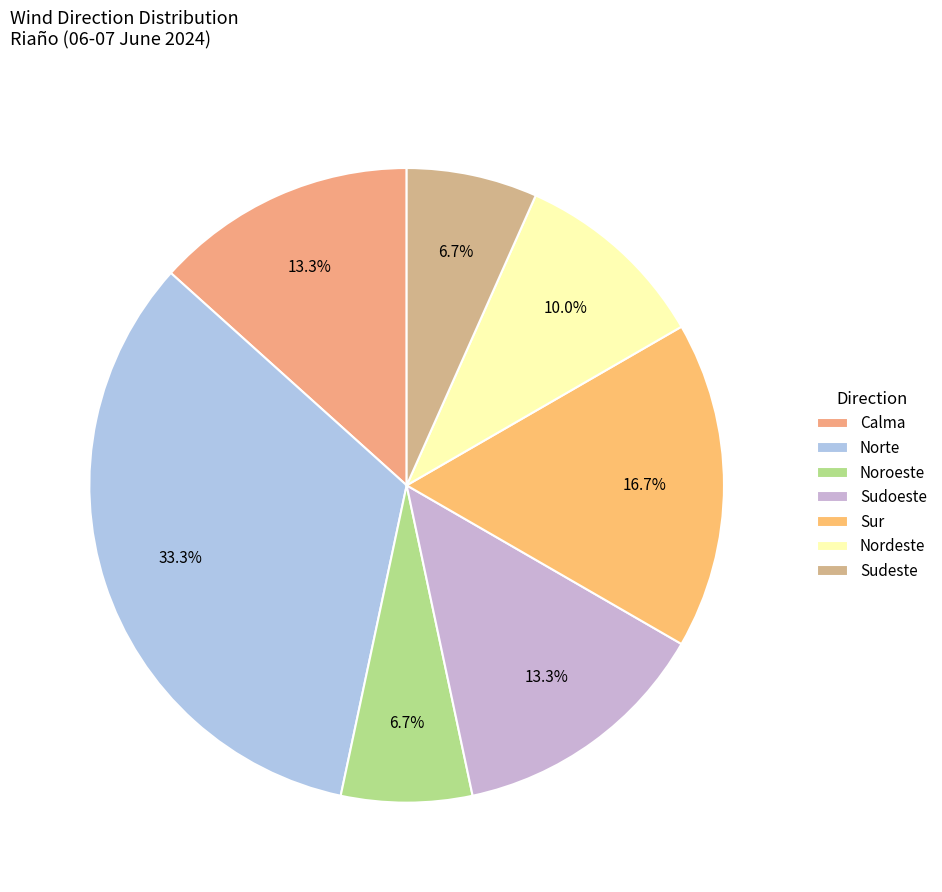

Between Sudeste and Noroeste, which is larger?

Sudeste